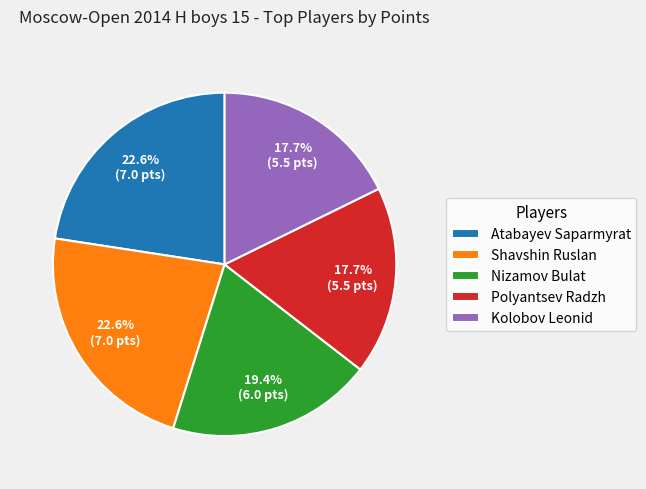

How many segments does this pie chart have?

5